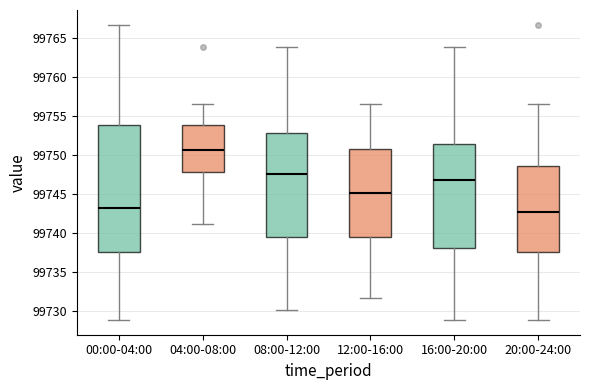

Where is the upper edge of the box for 16:00-20:00 on the y-axis? The values are not printed on the chart, so give them approximately, as read against the axis.

99751.5